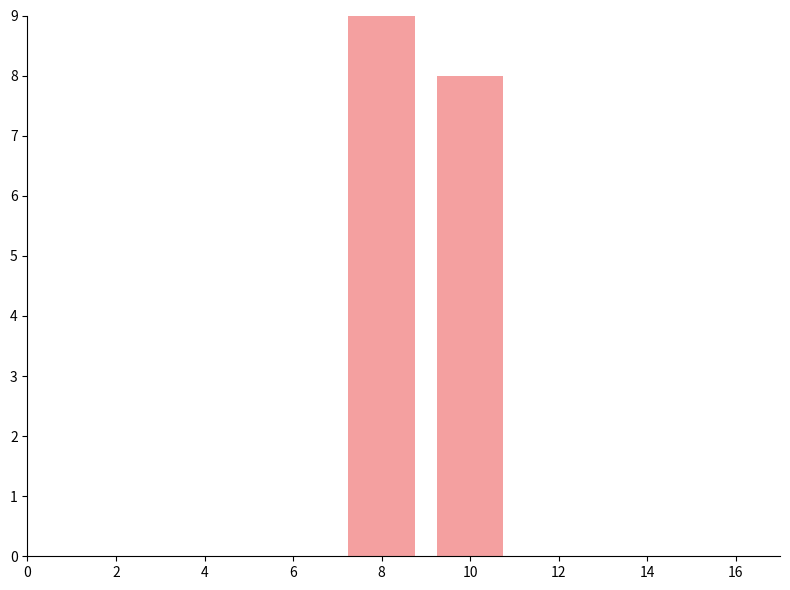

Reading left to right, list all the values displayed in this chart.

8=9	10=8